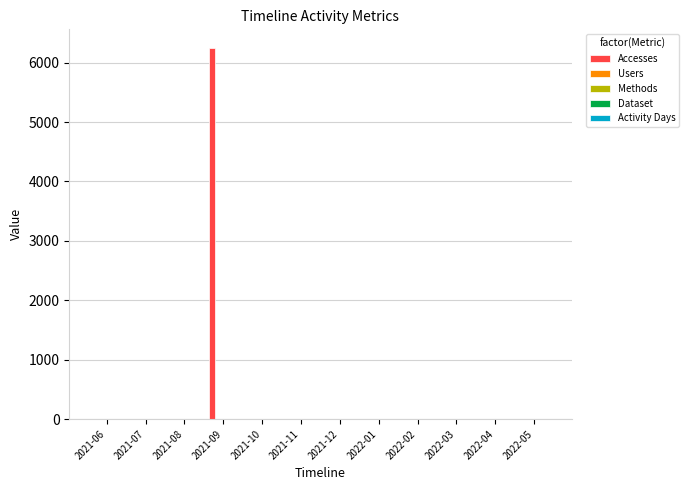

Are the bars grouped side by side (vs. stacked)?

Yes